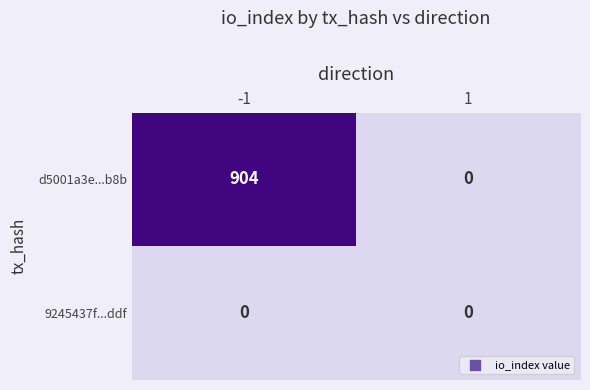

What is the difference between the d5001a3e...b8b values at 1 and -1?

904